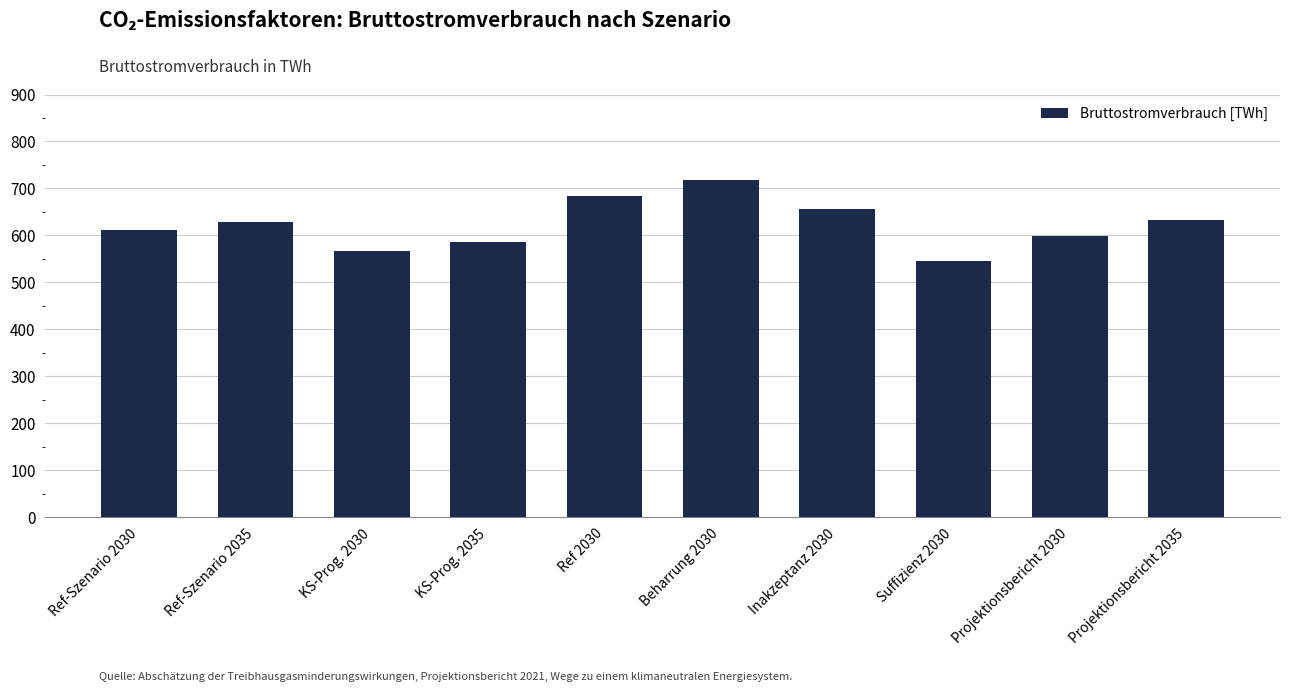

Between Projektionsbericht 2030 and KS-Prog. 2035, which is larger?

Projektionsbericht 2030